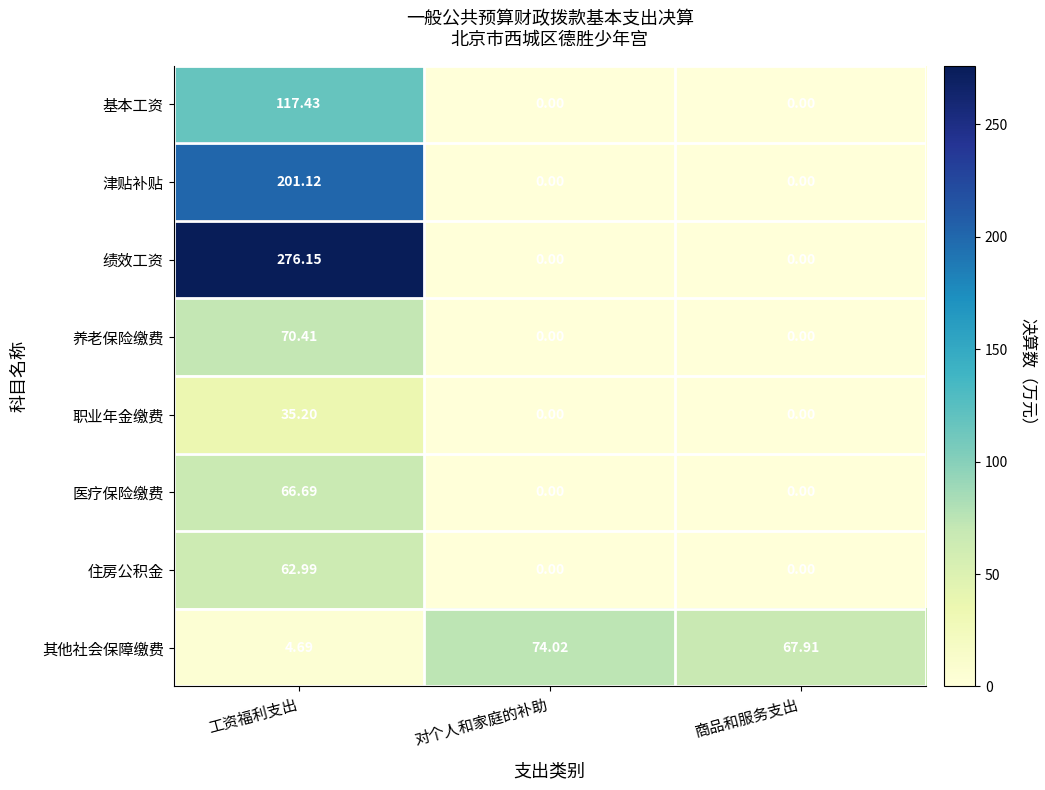

At which label does 其他社会保障缴费 first exceed 67?

对个人和家庭的补助